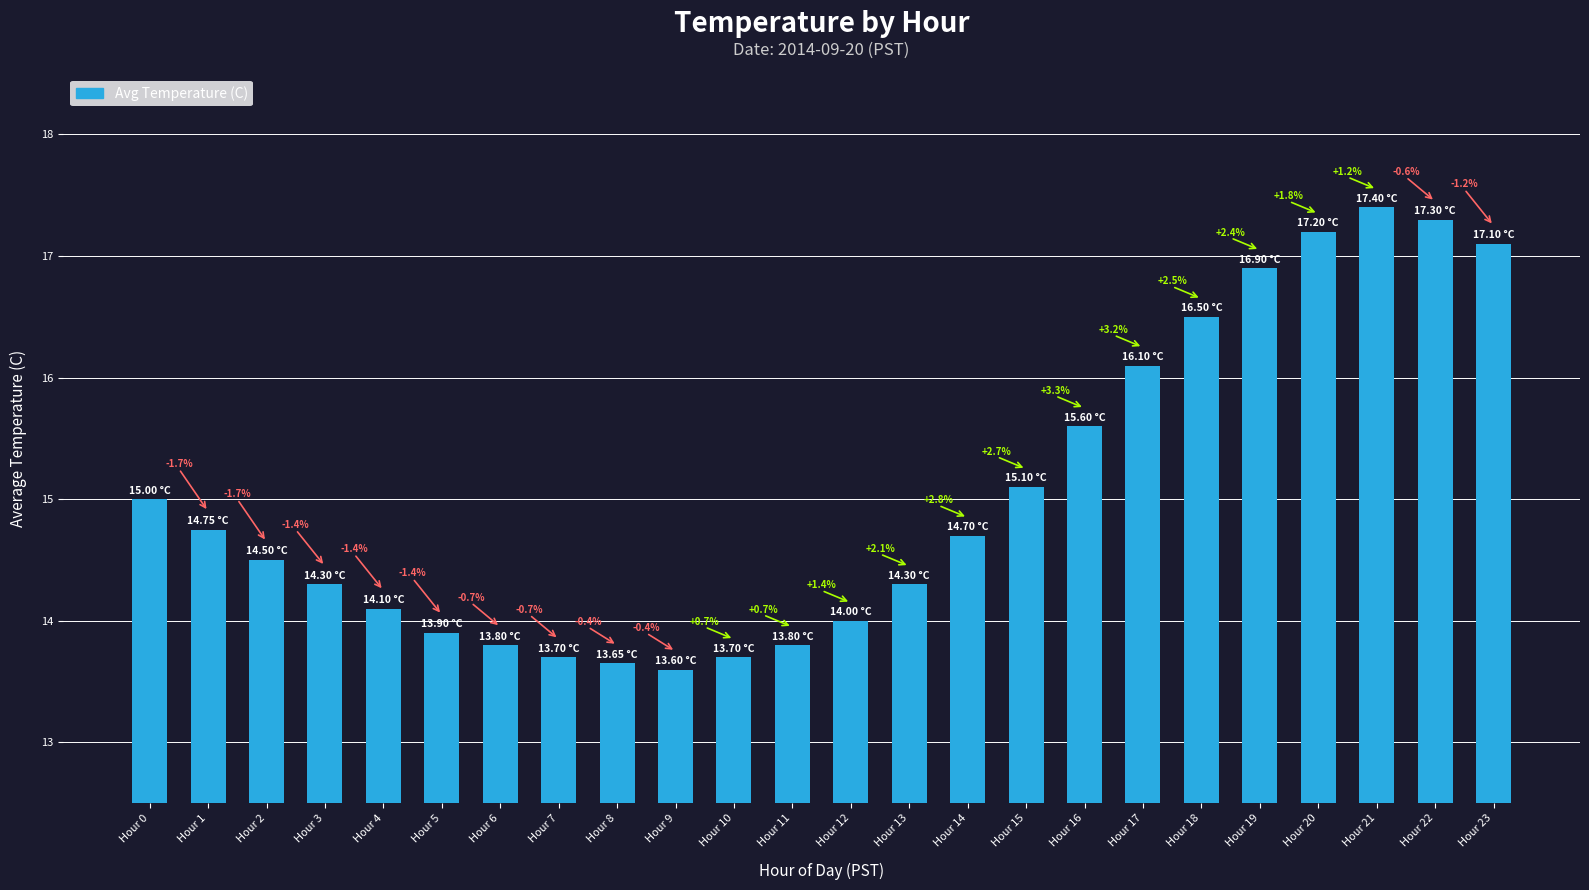

Are the bars grouped side by side (vs. stacked)?

No